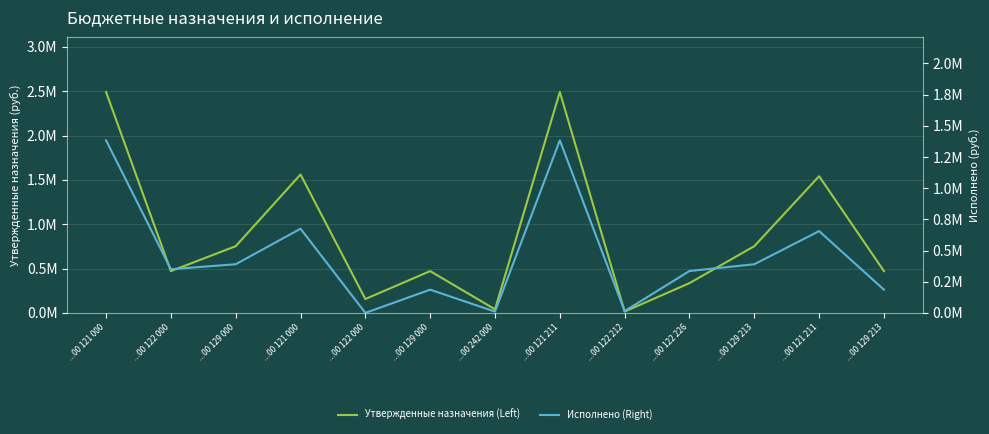

List the labels in order of Исполнено (Right) value, smallest first.

...00 122 000, ...00 242 000, ...00 122 212, ...00 129 000, ...00 129 213, ...00 122 226, ...00 122 000, ...00 129 000, ...00 129 213, ...00 121 211, ...00 121 000, ...00 121 000, ...00 121 211